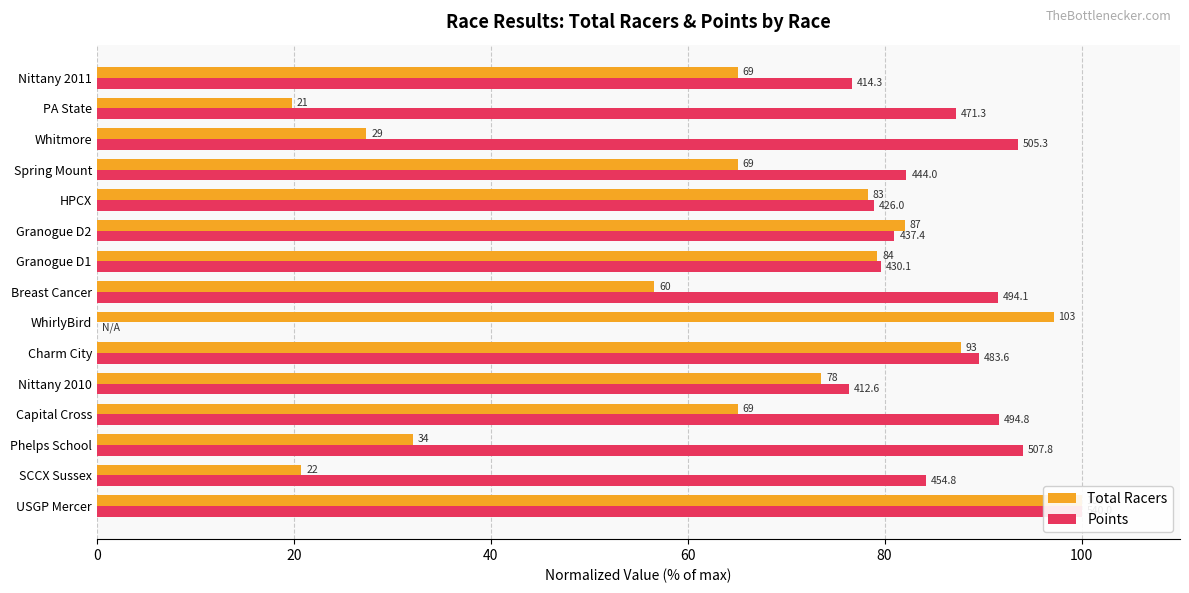

The value of Total Racers at Charm City is 87.7. True or false?

True